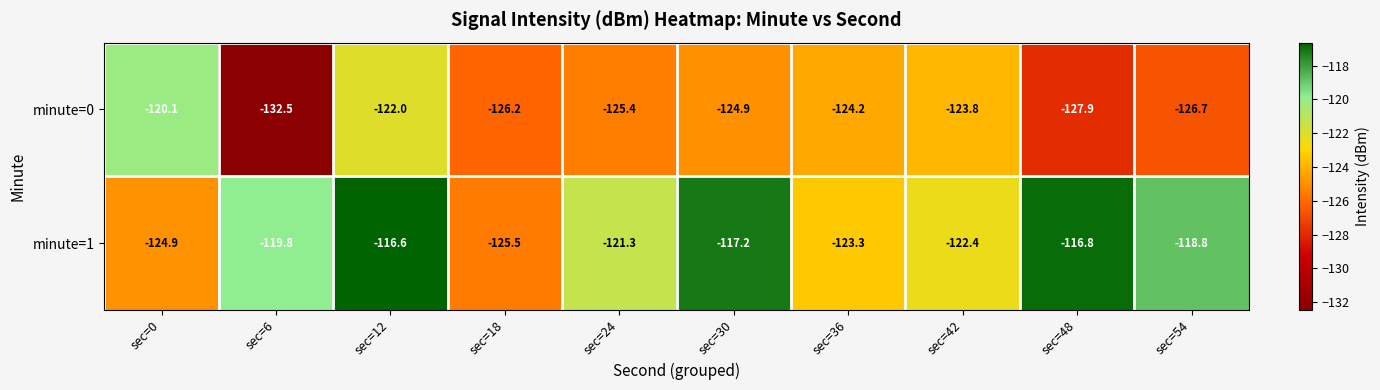

What is the difference between the second highest and second lowest values in the minute=0 series?

5.9